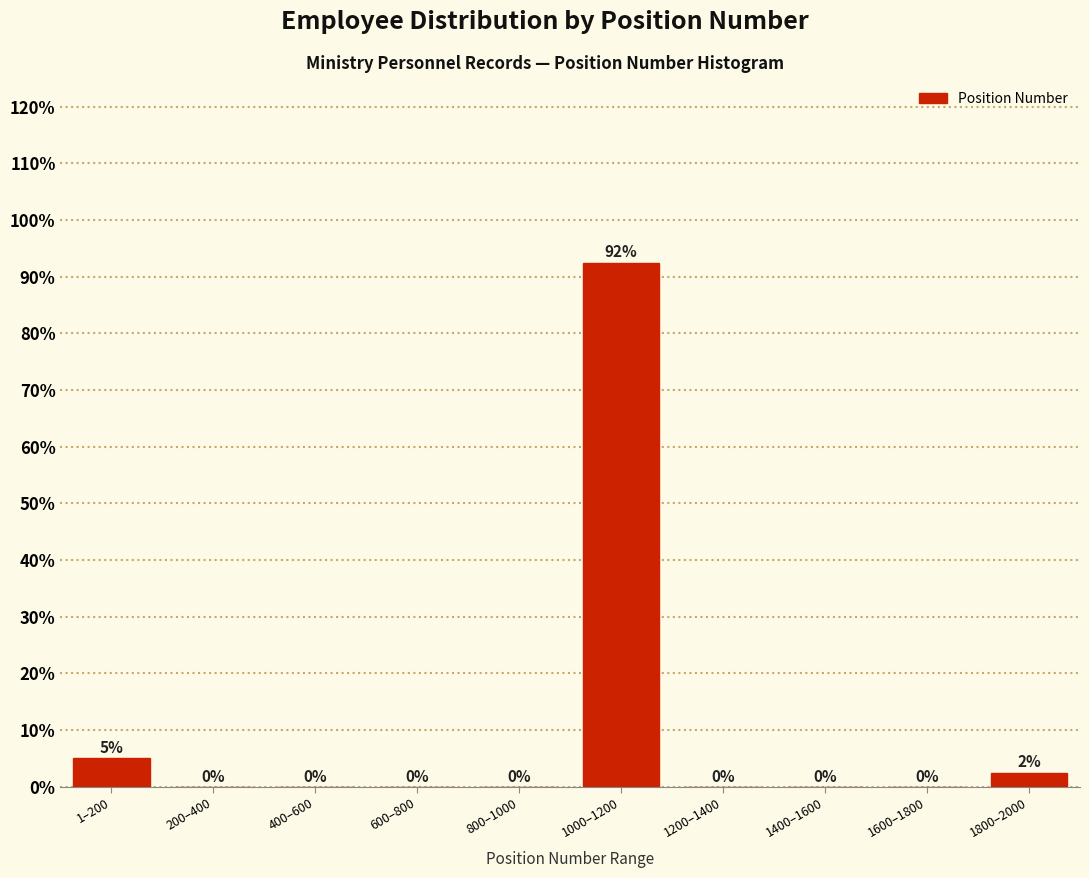

At which category does the chart reach its peak across all series?

1000–1200